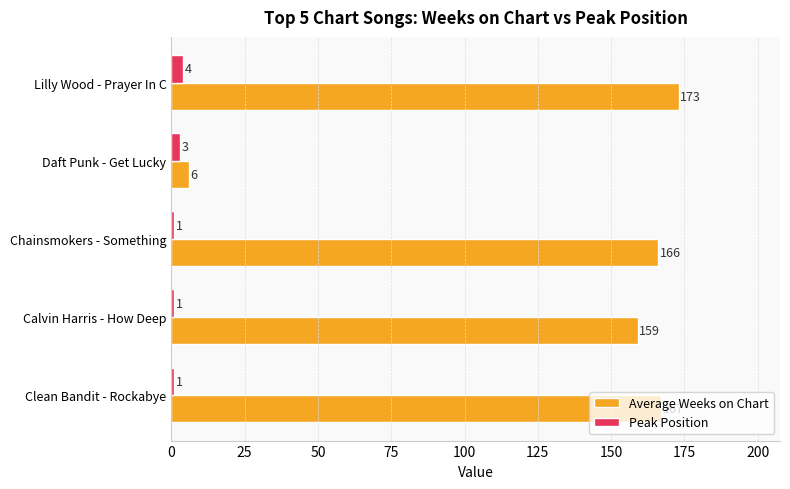

Which series changed the most between Clean Bandit - Rockabye and Chainsmokers - Something?

Average Weeks on Chart